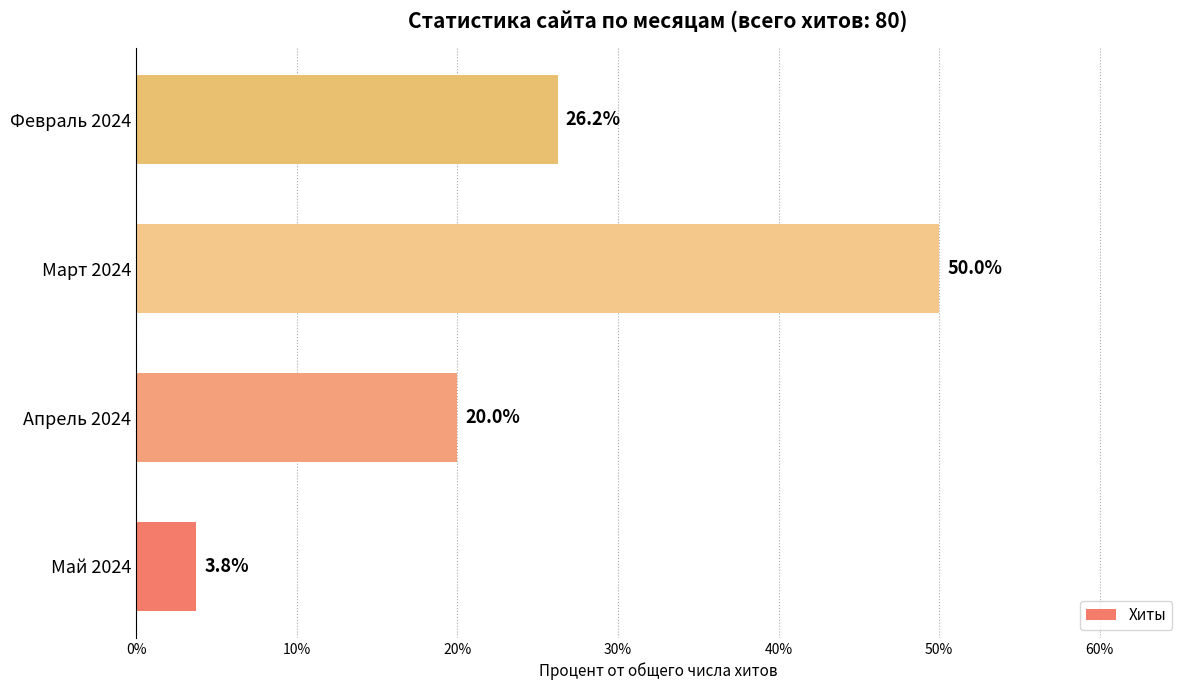

What is the sum of all values?

100.0